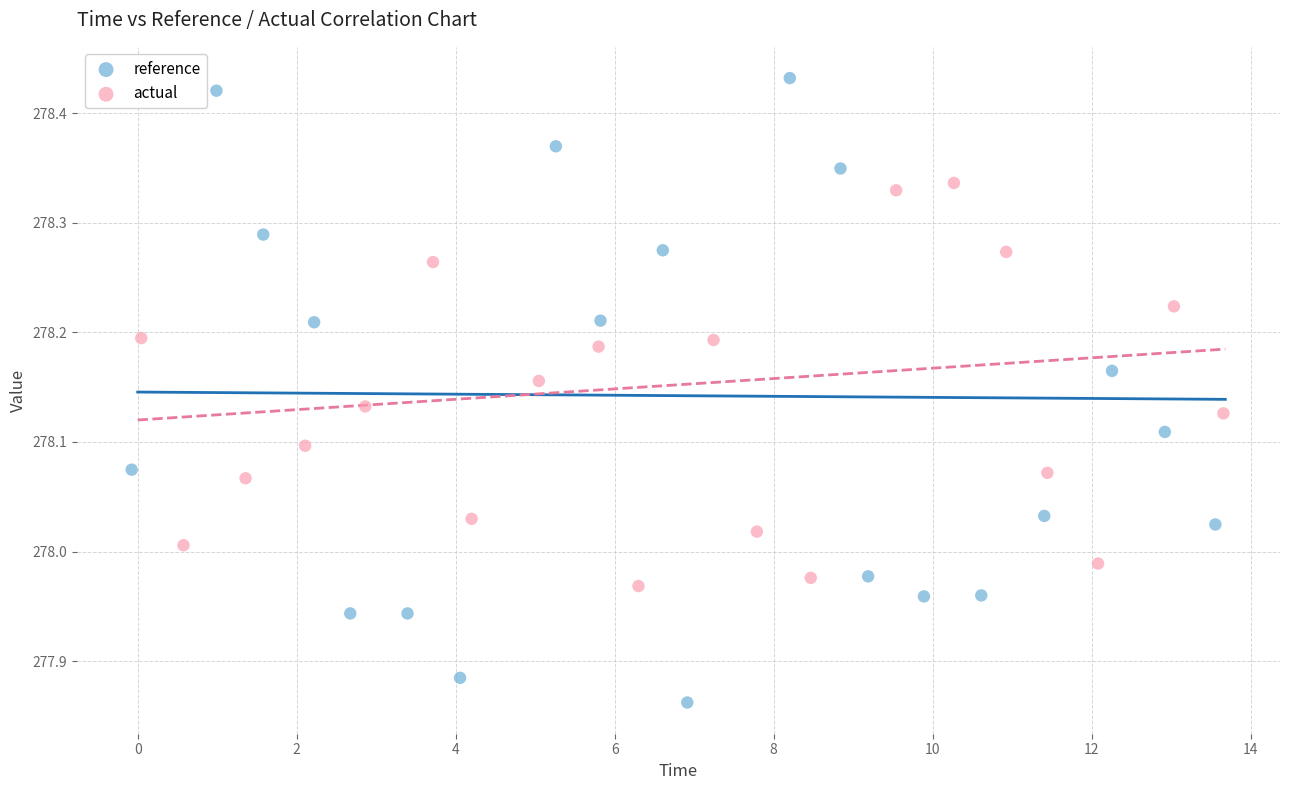

Which series contains the highest Y value?

reference